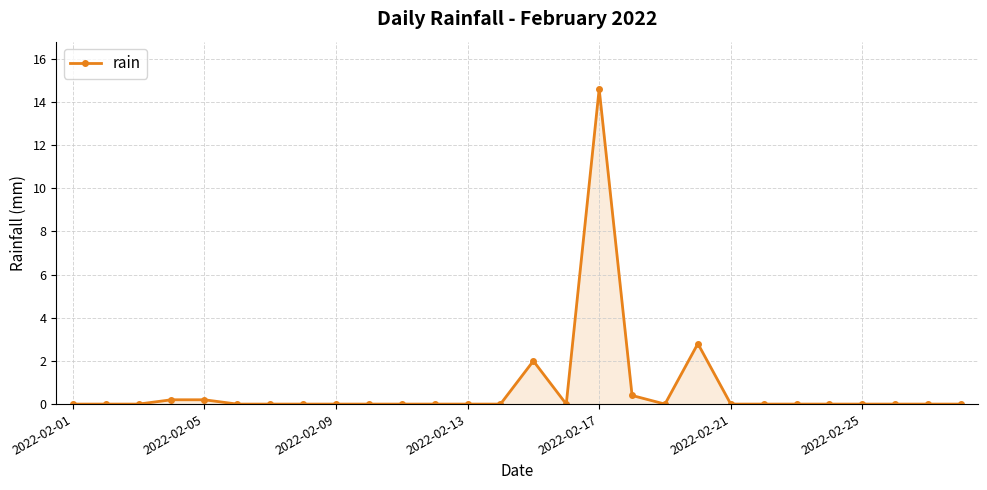

What is the difference between the second highest and minimum values?

2.8